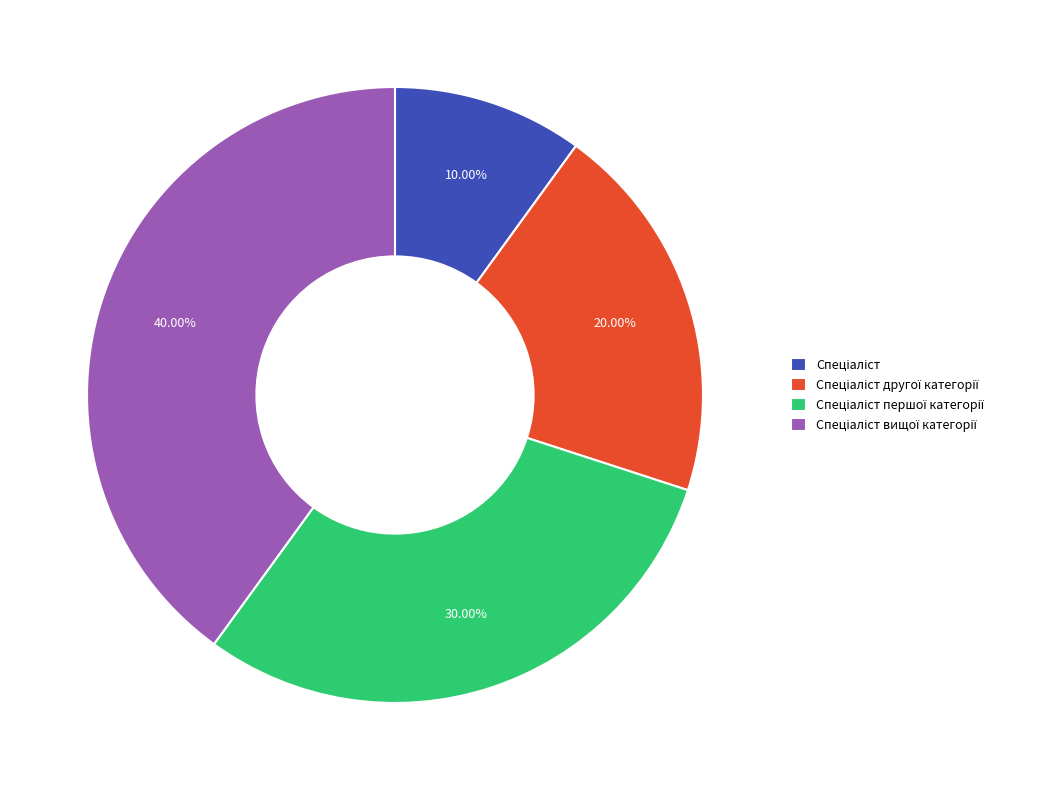

How many segments does this pie chart have?

4